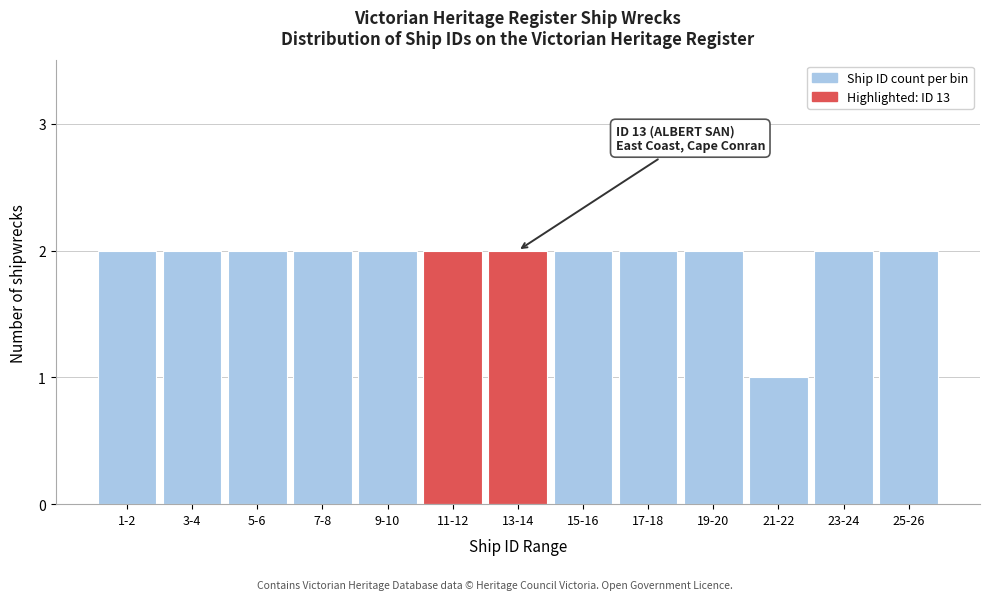

Reading left to right, list all the values displayed in this chart.

1-2=2	3-4=2	5-6=2	7-8=2	9-10=2	11-12=2	13-14=2	15-16=2	17-18=2	19-20=2	21-22=1	23-24=2	25-26=2